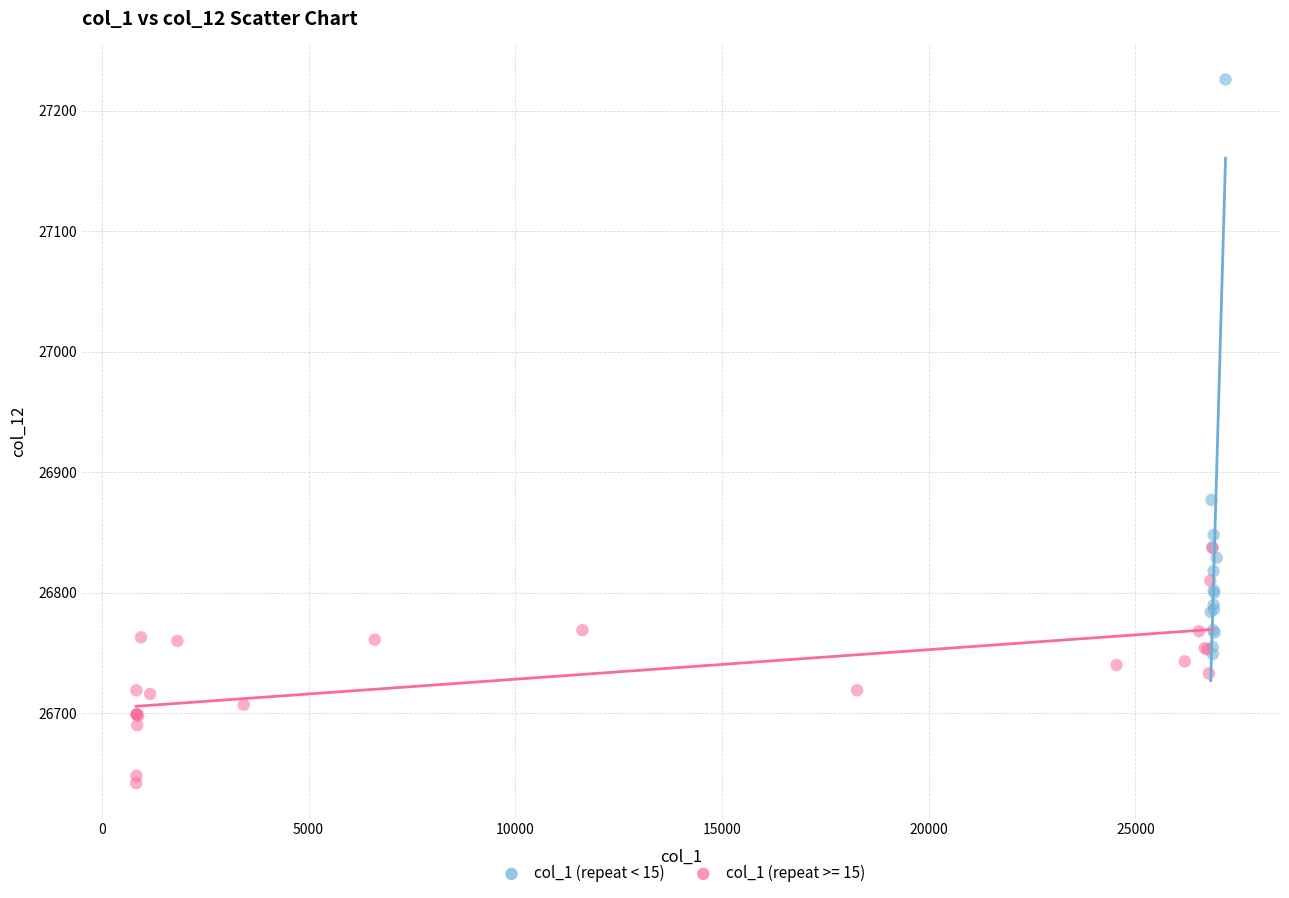

Which series contains the lowest Y value?

col_1 (repeat >= 15)